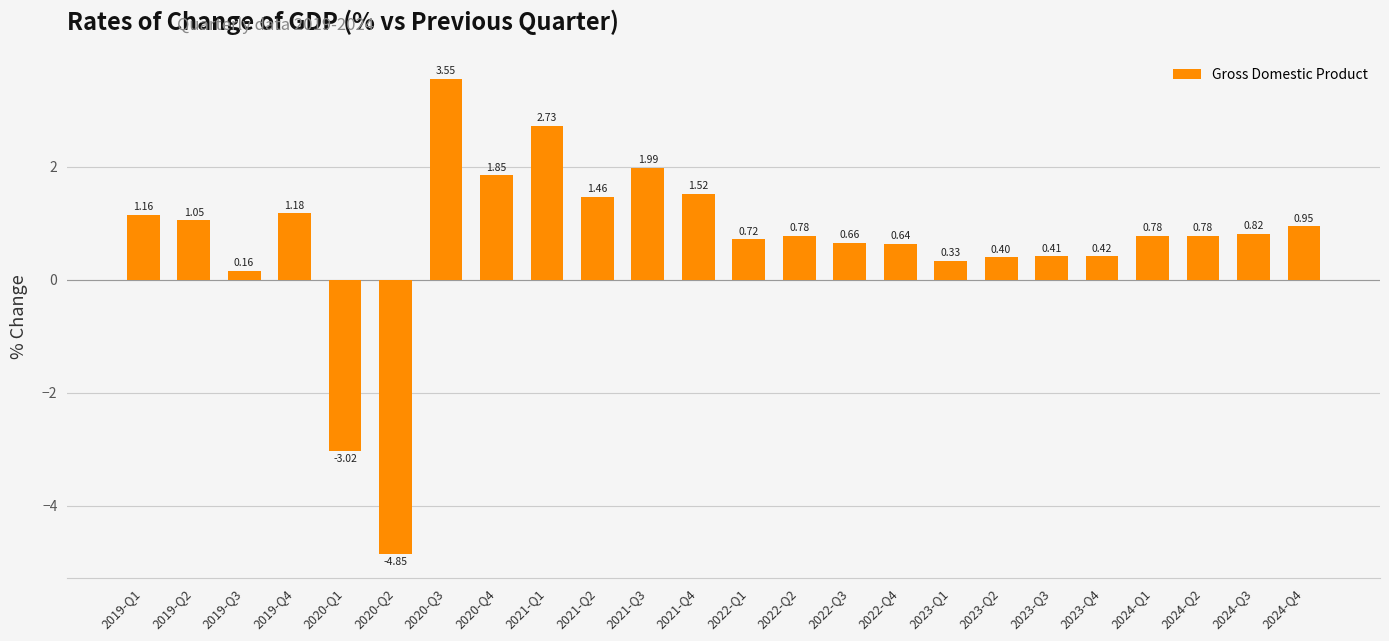

What is the difference between the values at 2019-Q3 and 2021-Q4?

1.4